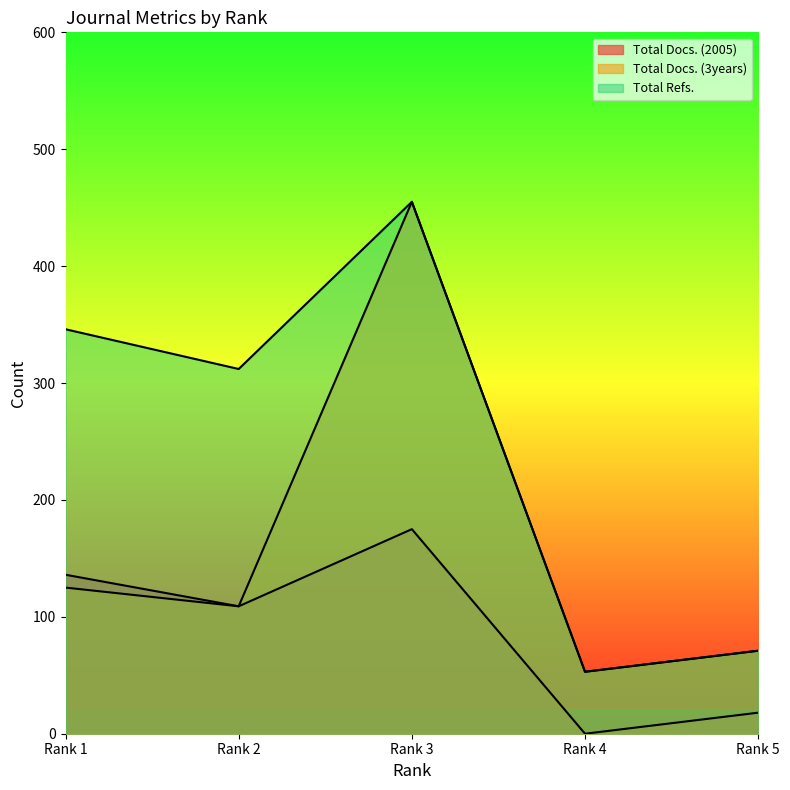

Where is the first local maximum for Total Docs. (2005)?

Rank 3